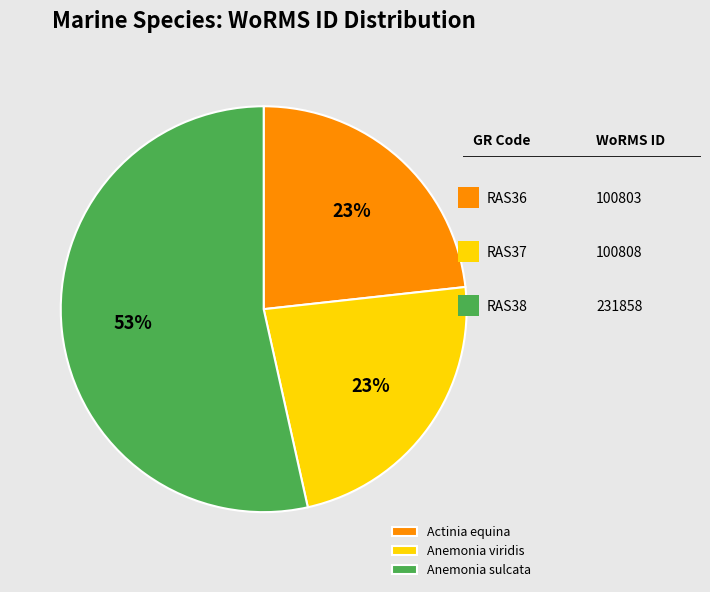

To the nearest percent, what is the average slice percentage?

33%